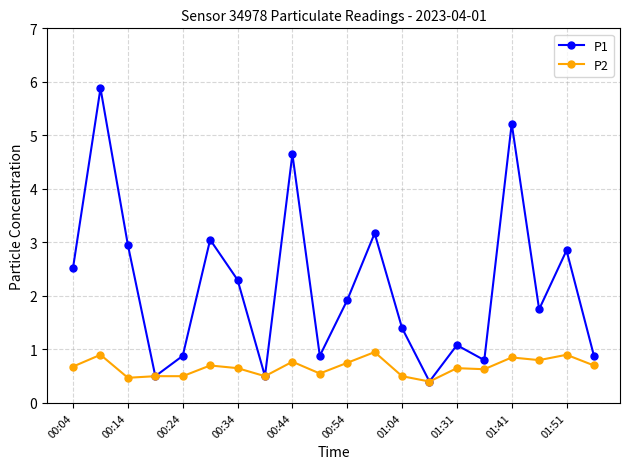

What is the value of the P1 point at the 13th from the left?

1.4